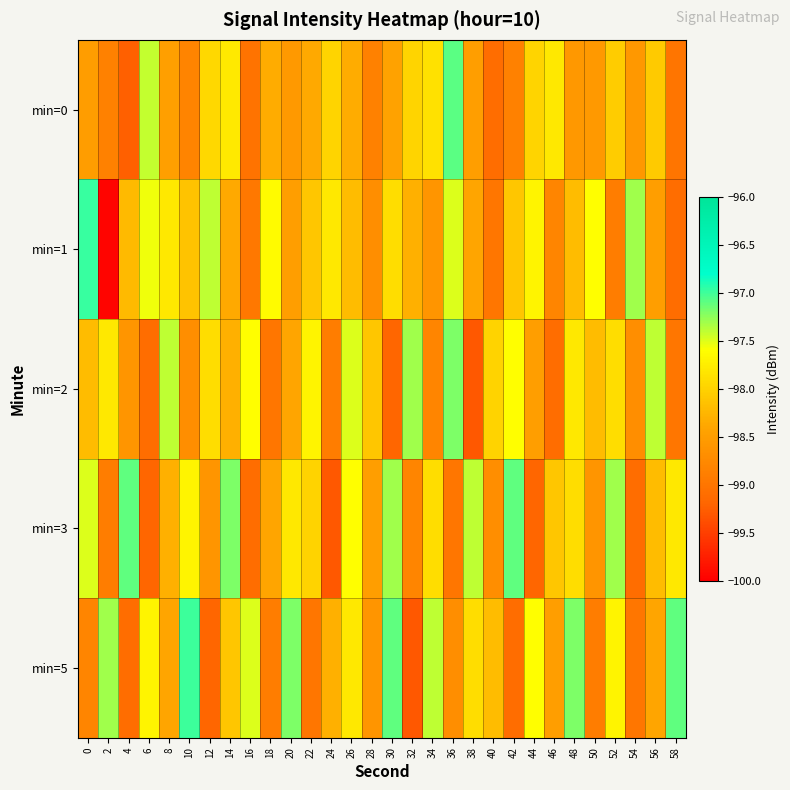

Count the number of categories in the chart.

30